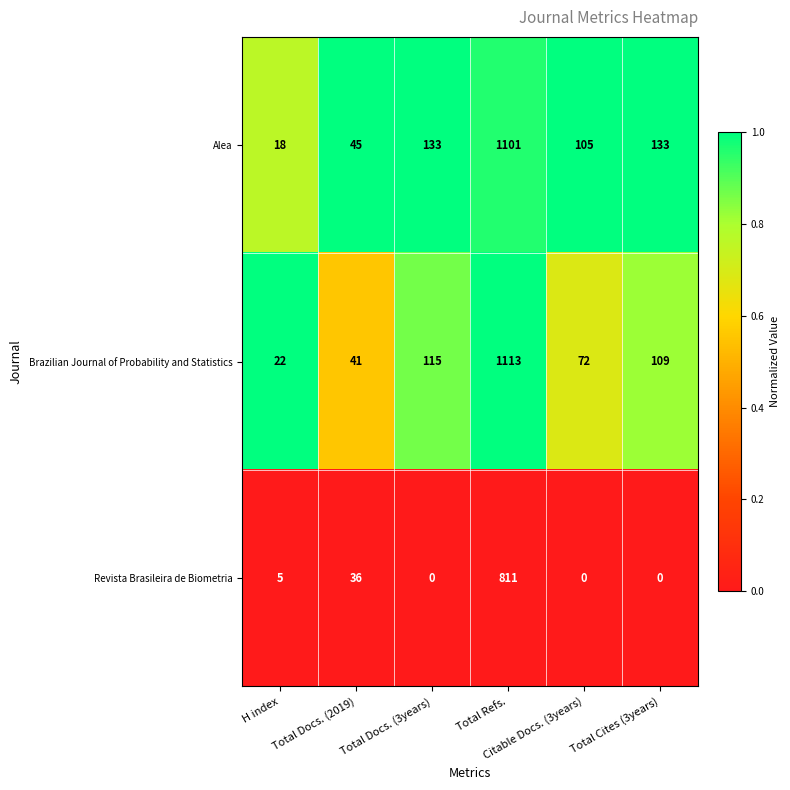

Which series has the widest spread of values?

Brazilian Journal of Probability and Statistics